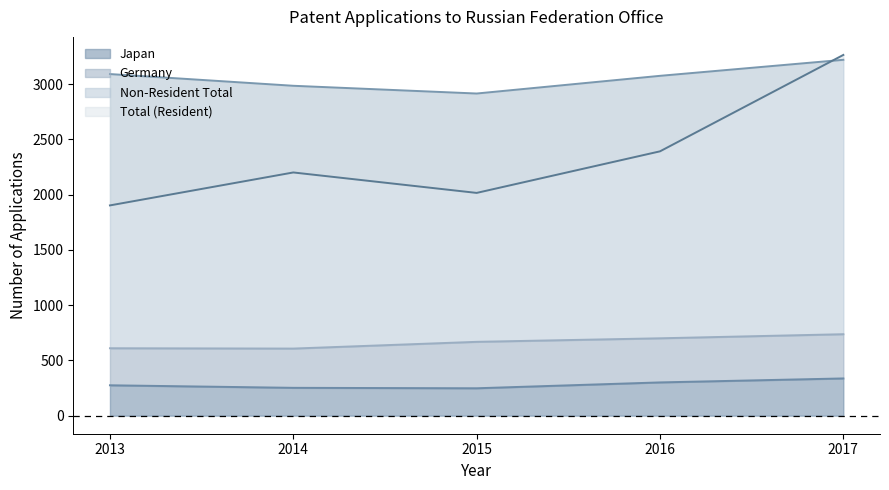

Is it true that Total (Resident) equals 1902 at 2013?

True